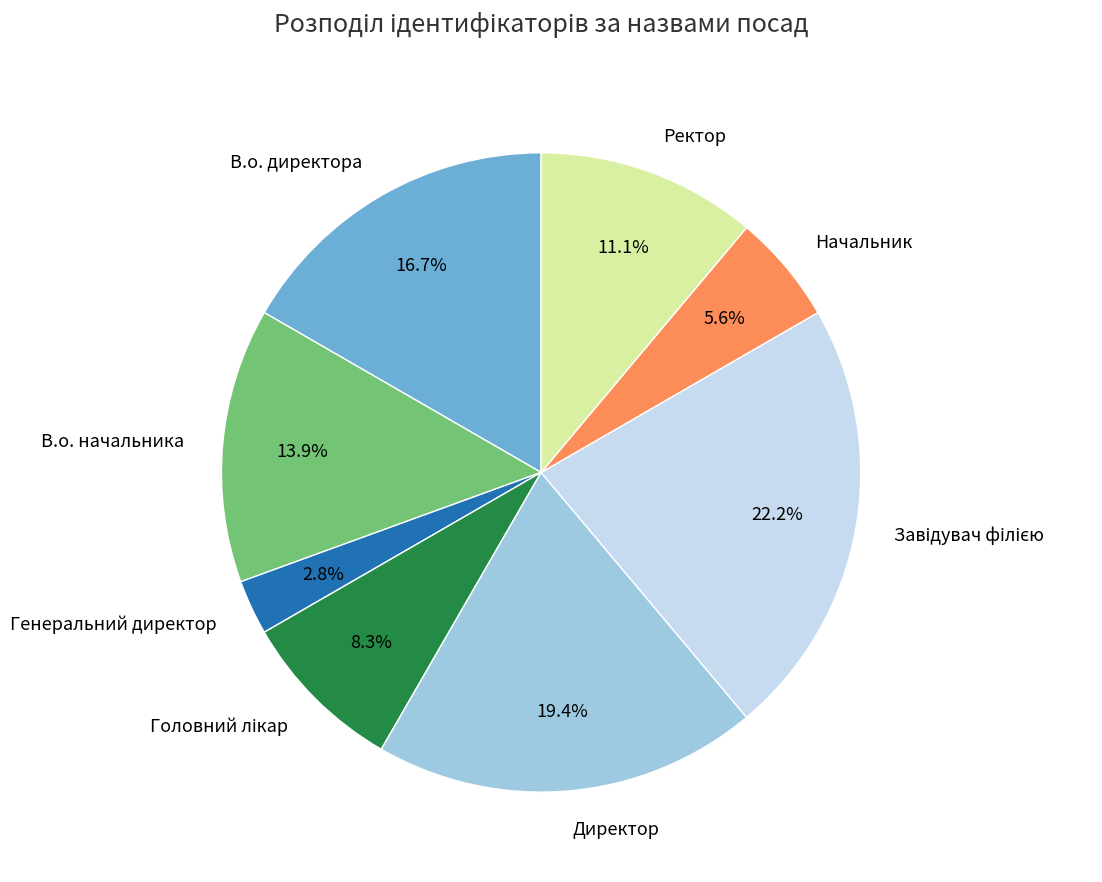

Does any single category account for the majority?

No